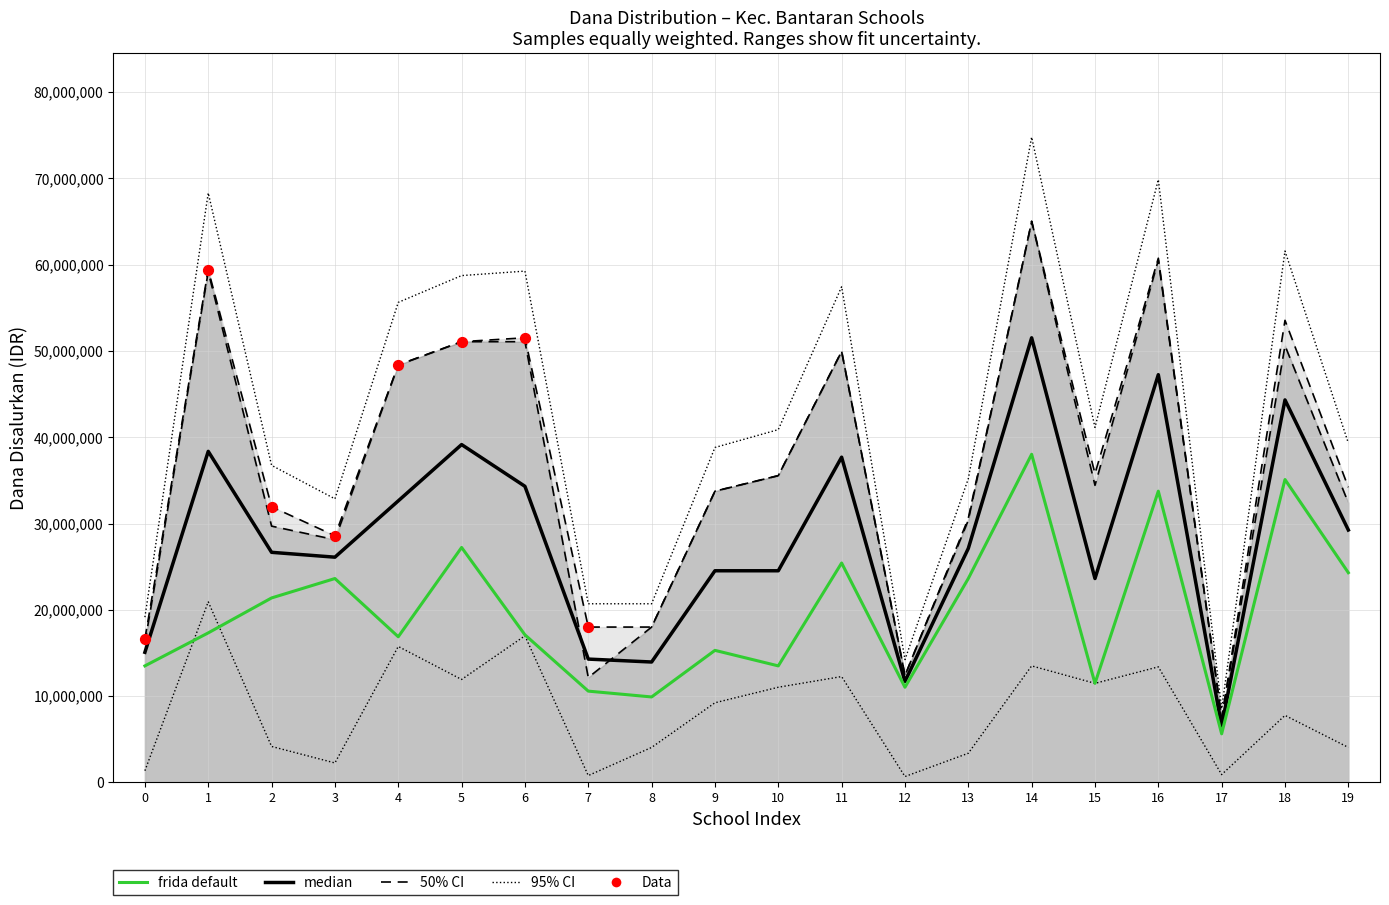

At how many categories does at least one series exceed 15803414?

18